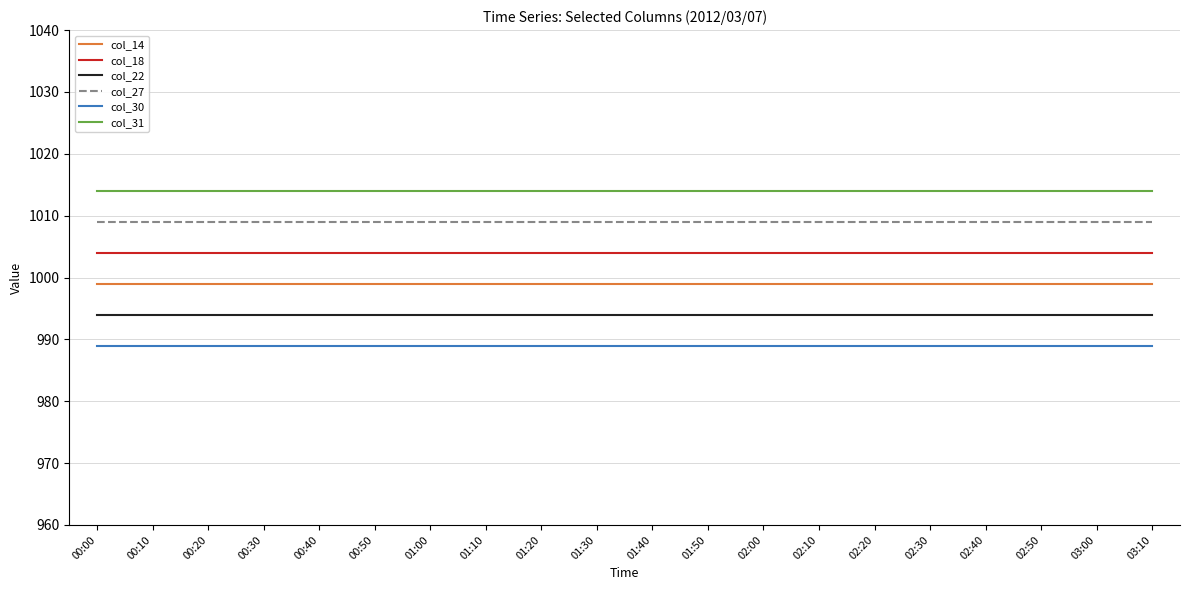

At 01:10, list the series in order from largest to smallest.

col_31, col_27, col_18, col_14, col_22, col_30